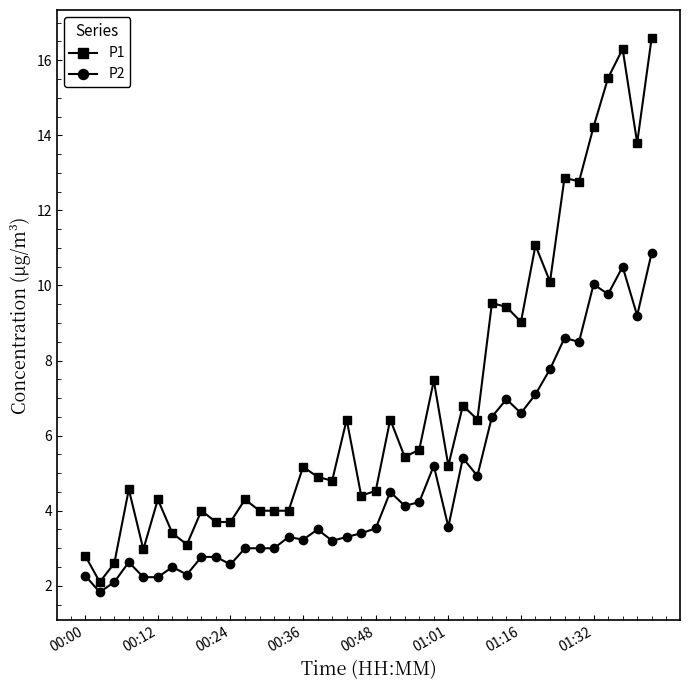

Which series has the largest total across all categories?

P1